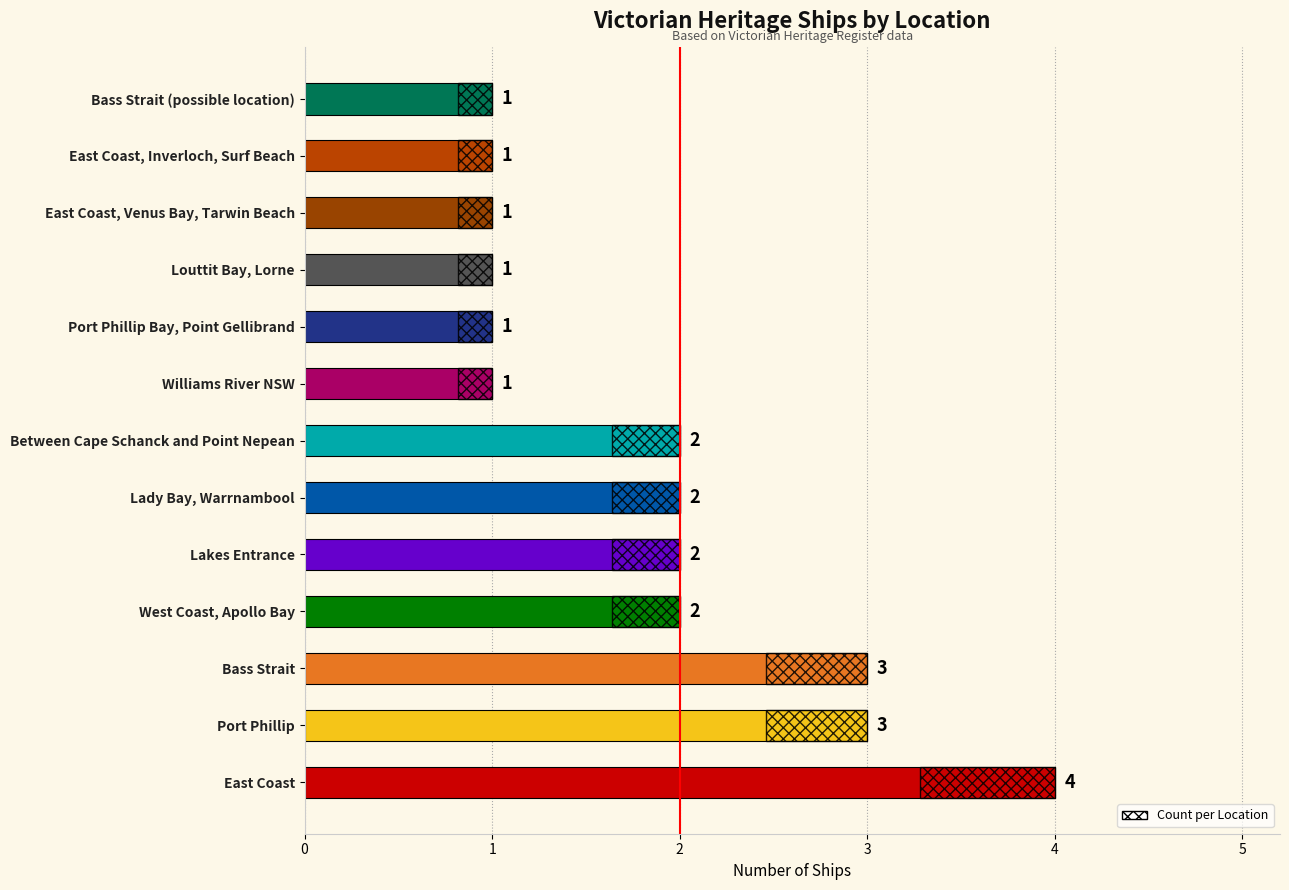

Approximately how many times larger is the value at Port Phillip Bay, Point Gellibrand compared to Bass Strait?

0.3